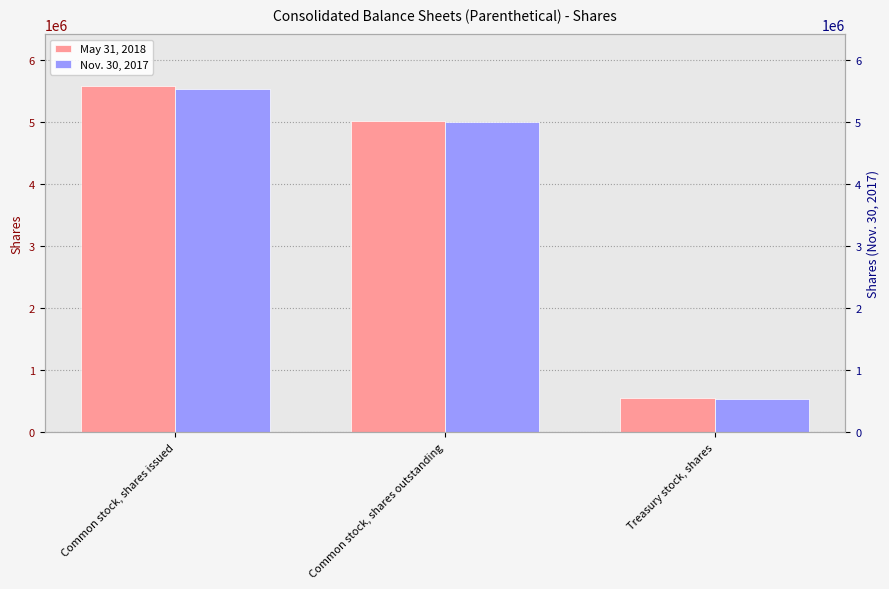

What is the label of the 3rd bar from the left?

Treasury stock, shares